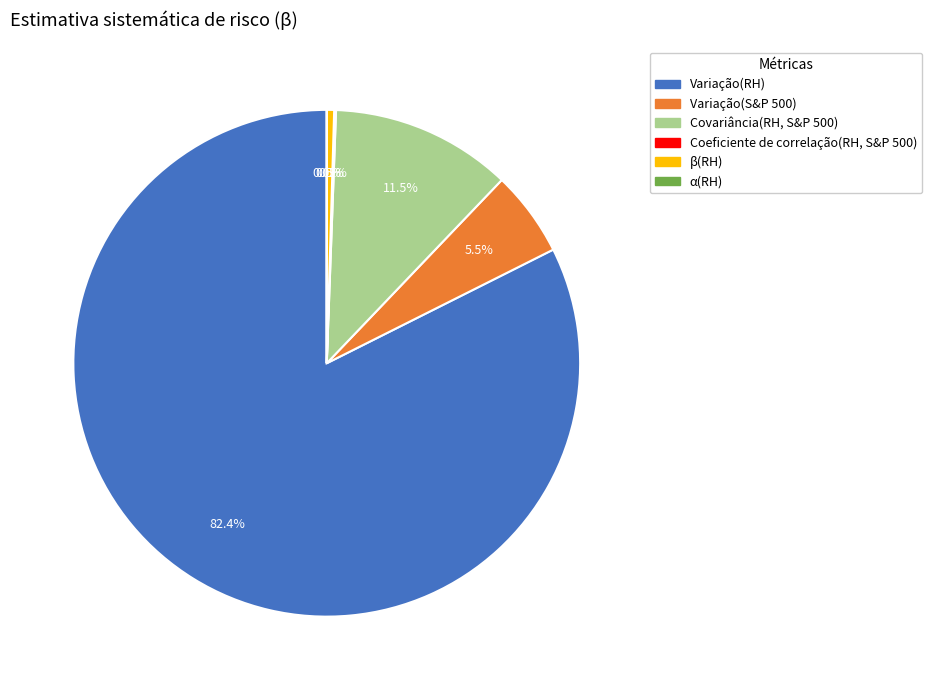

Which has a higher value, Covariância(RH, S&P 500) or Variação(S&P 500)?

Covariância(RH, S&P 500)